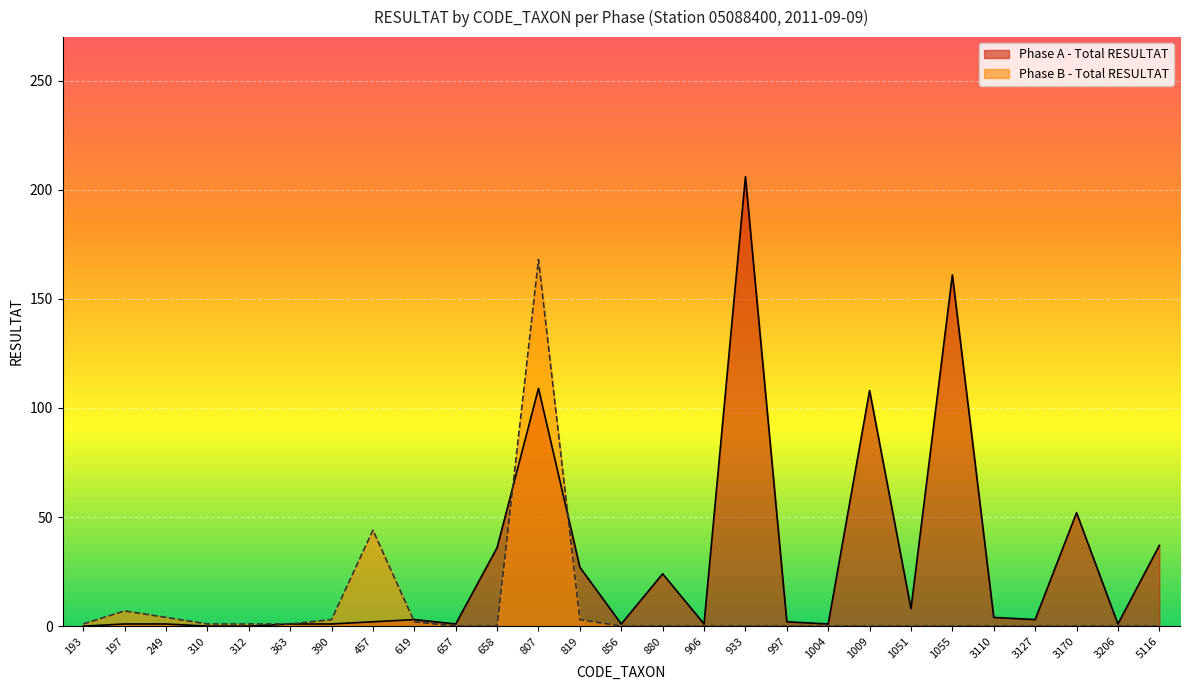

At which category does the chart reach its minimum across all series?

193